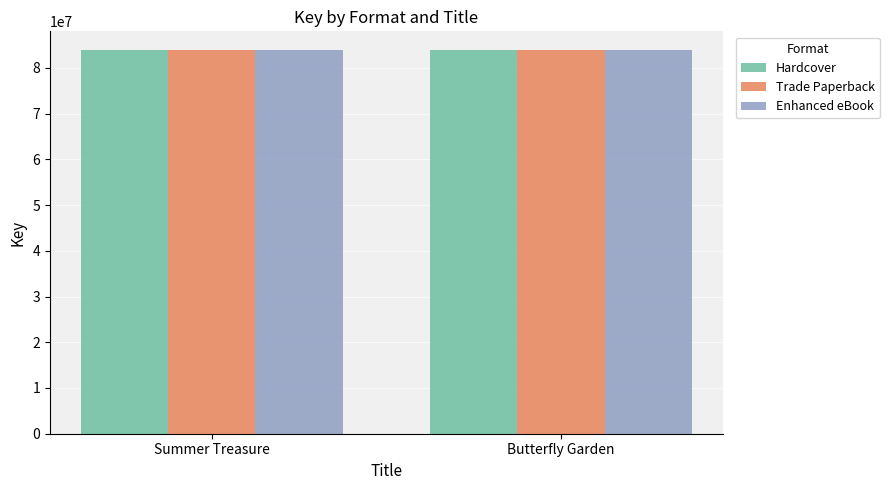

Count the number of categories in the chart.

2